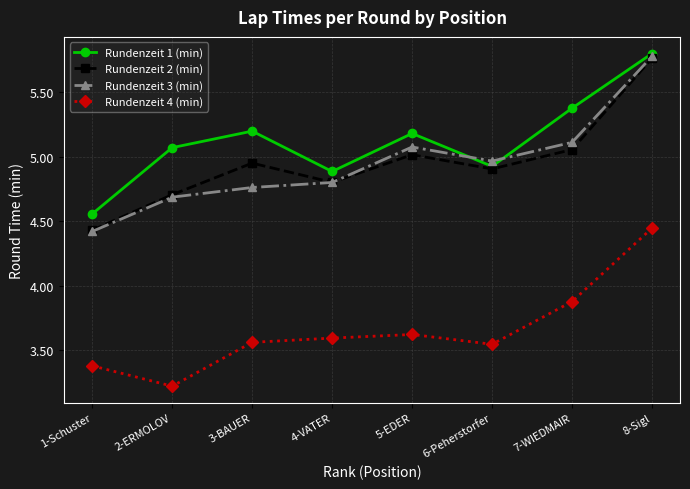

What are all the series names shown in the legend?

Rundenzeit 1 (min), Rundenzeit 2 (min), Rundenzeit 3 (min), Rundenzeit 4 (min)